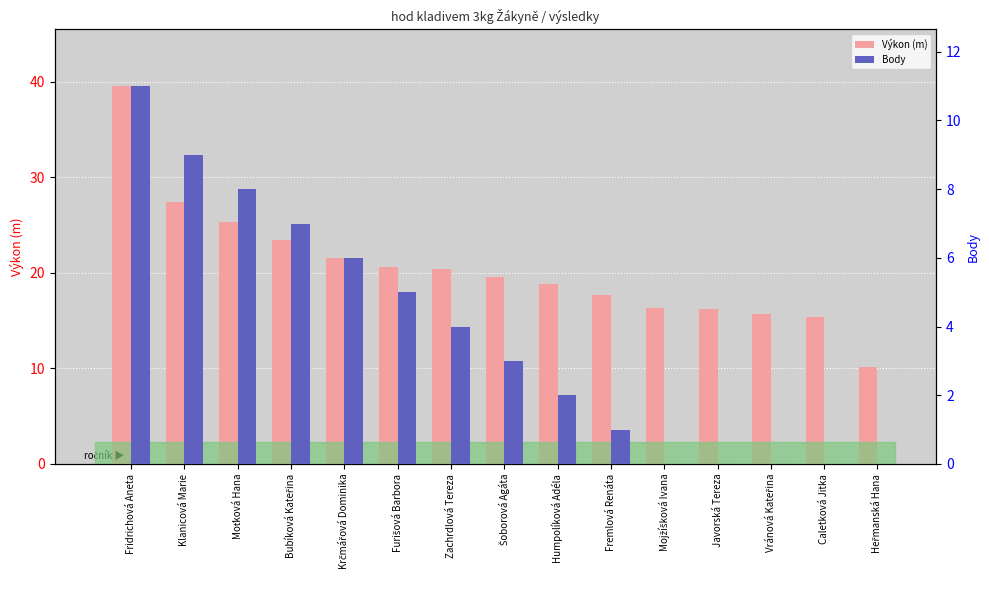

Reading left to right, list all the values displayed in this chart.

Výkon (m): 39.5	27.4	25.3	23.5	21.5	20.7	20.4	19.6	18.8	17.7	16.3	16.2	15.7	15.3	10.2
Body: 11.0	9.0	8.0	7.0	6.0	5.0	4.0	3.0	2.0	1.0	0.0	0.0	0.0	0.0	0.0